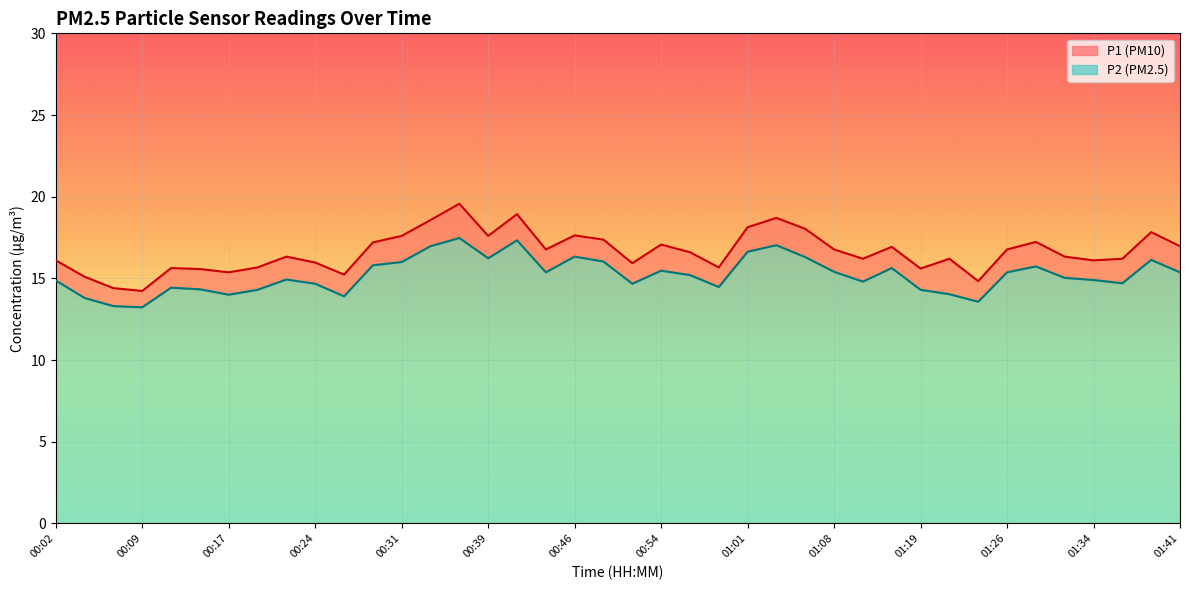

What position from the right is 00:07?

38